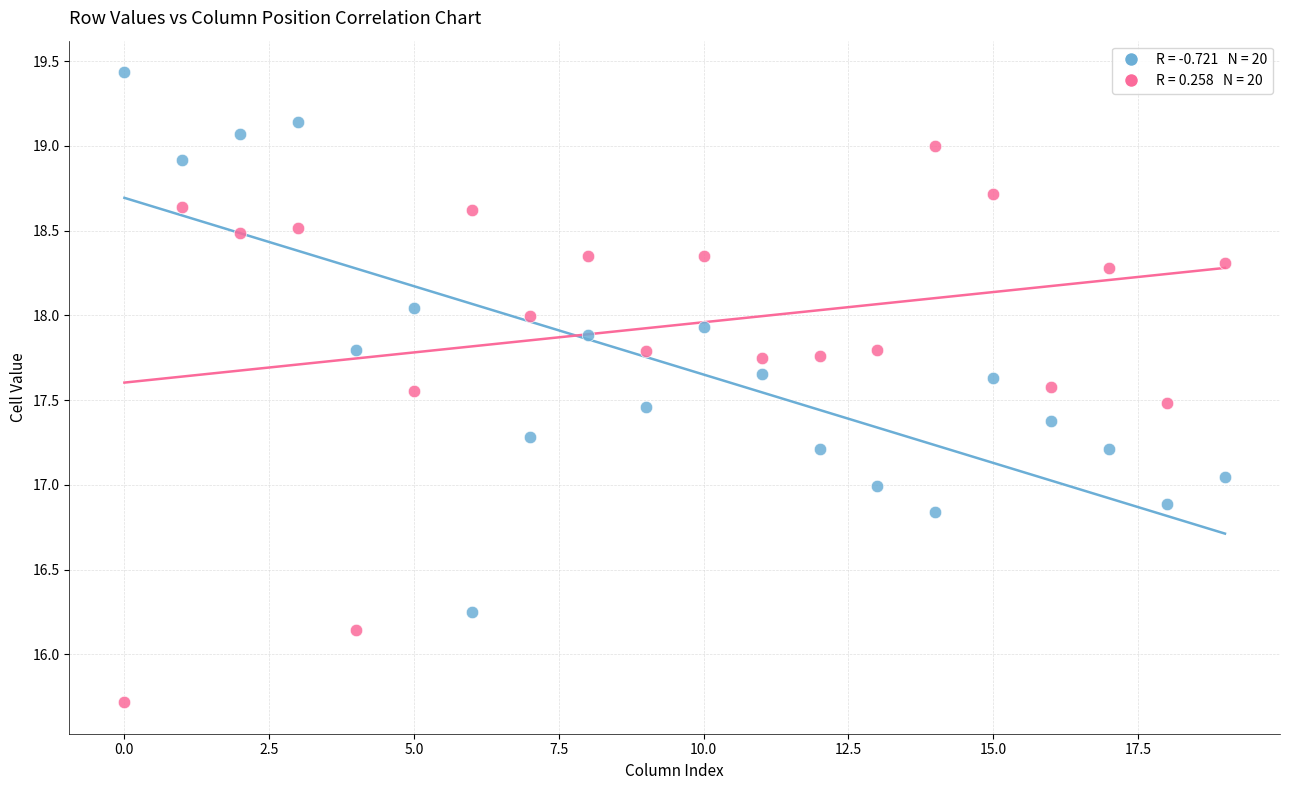

Across all data points, what is the range of Y values (max minus min)?

3.7